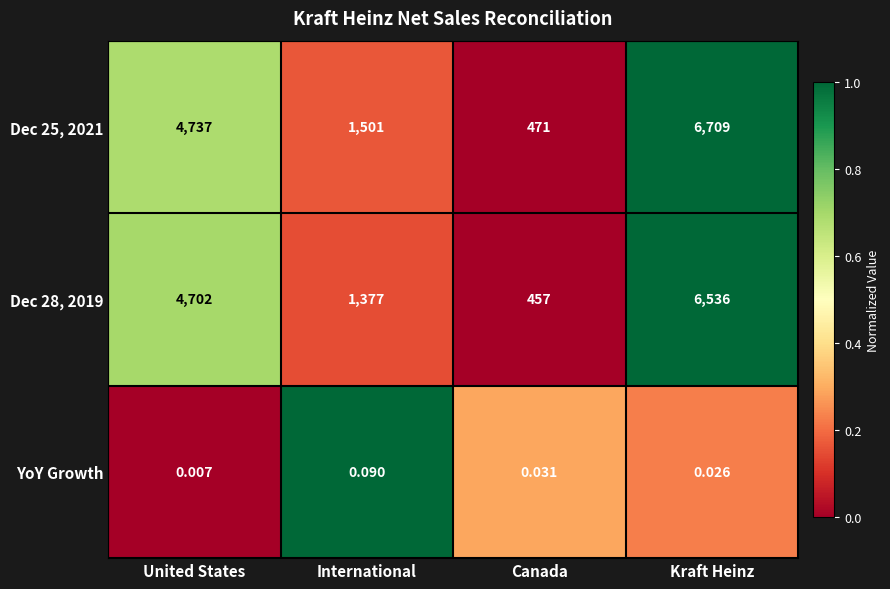

At which label does Dec 25, 2021 reach its minimum?

Canada